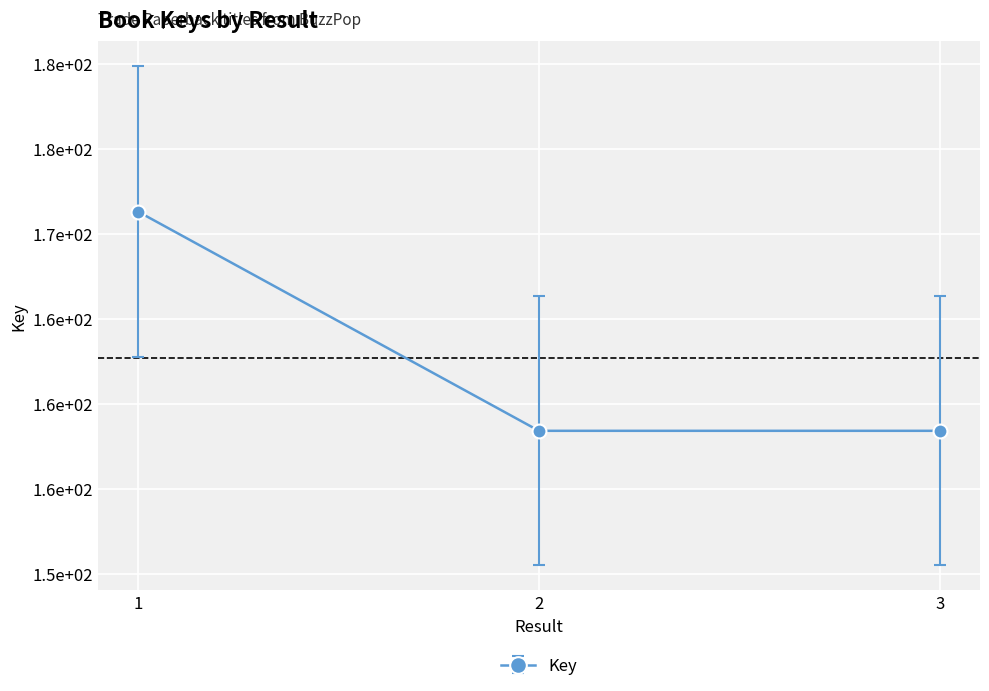

Does the chart have visible grid lines?

Yes